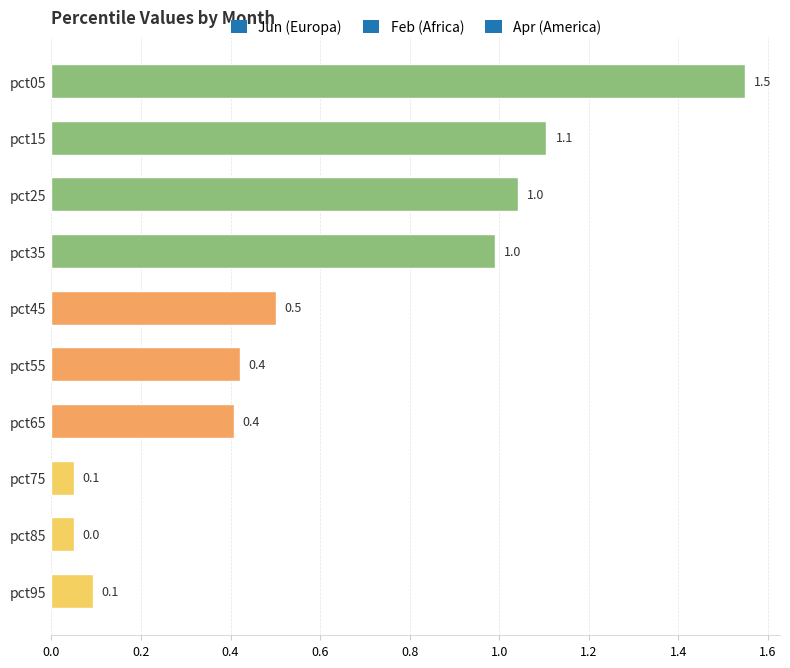

What is the change in value from pct65 to pct95?

-0.3